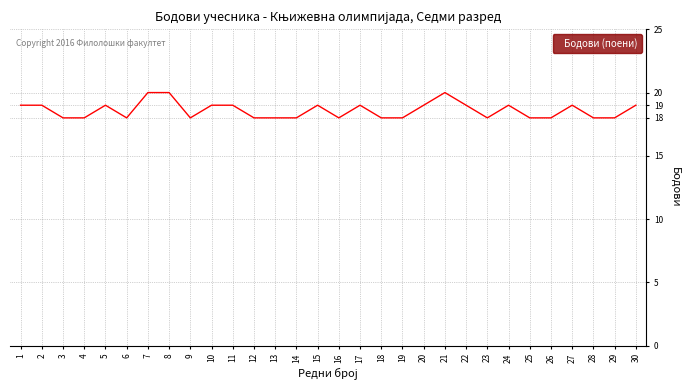

What is the minimum value shown in the chart?

18